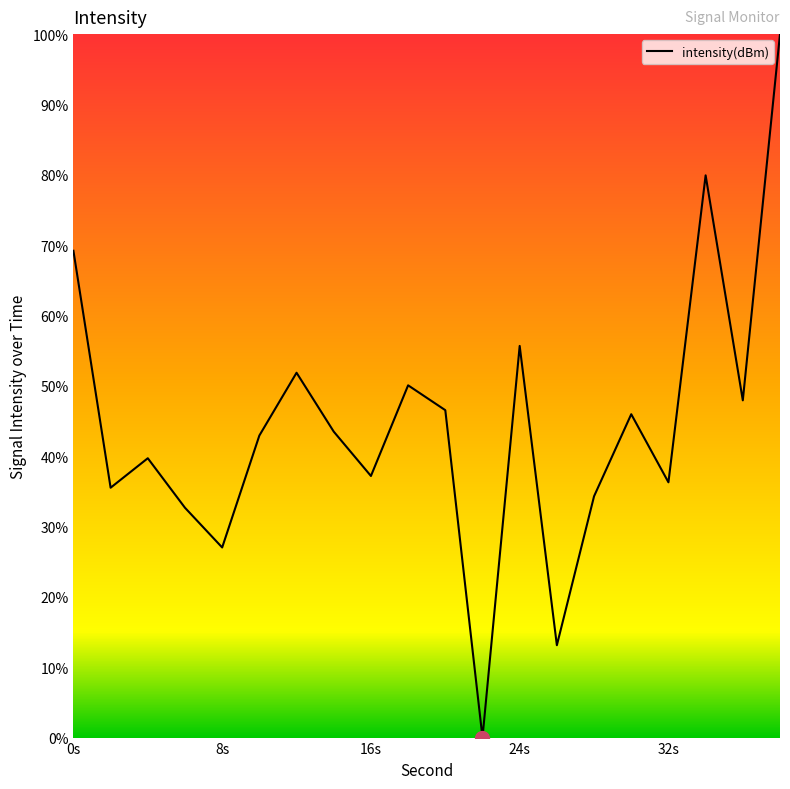

What is the maximum value shown in the chart?

100.0